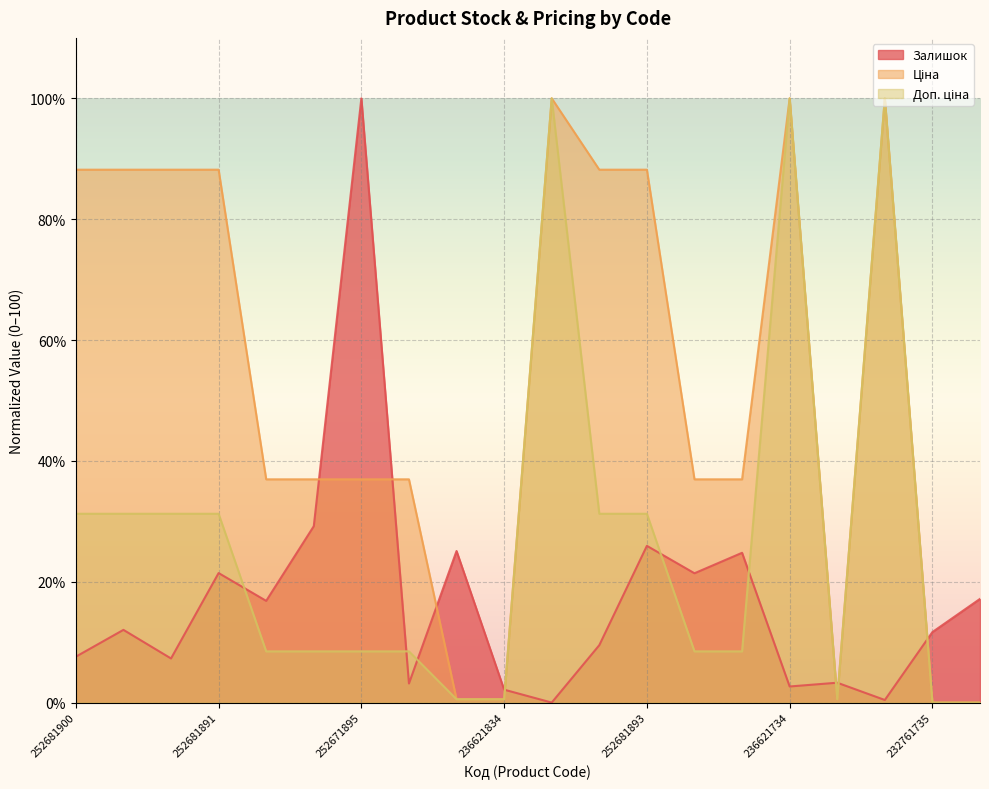

What is the total value across all series at 252681893?

145.4